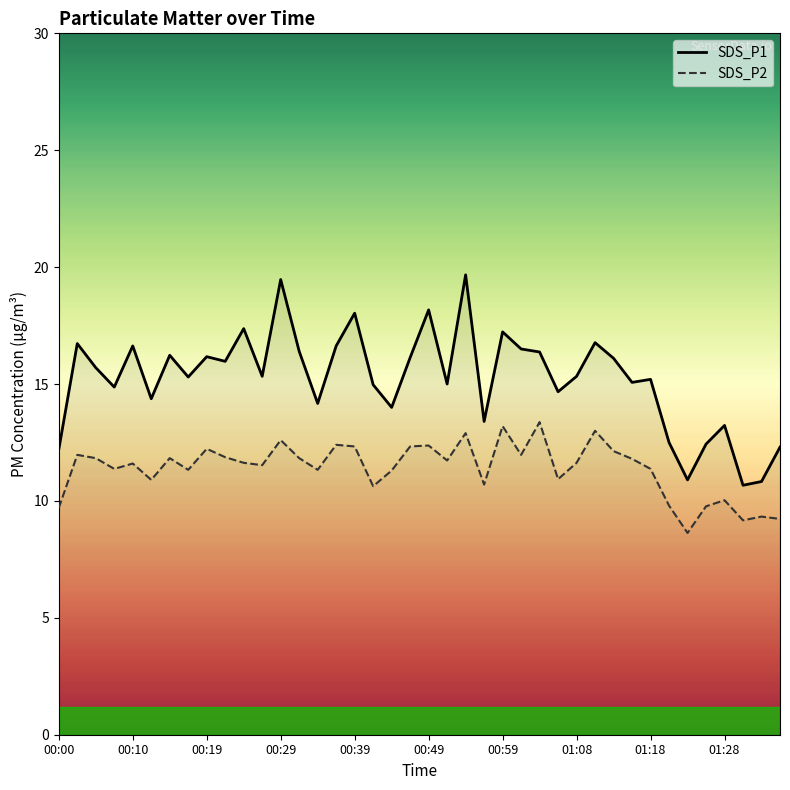

What is the difference between the maximum and minimum values in the SDS_P1 series?

9.0